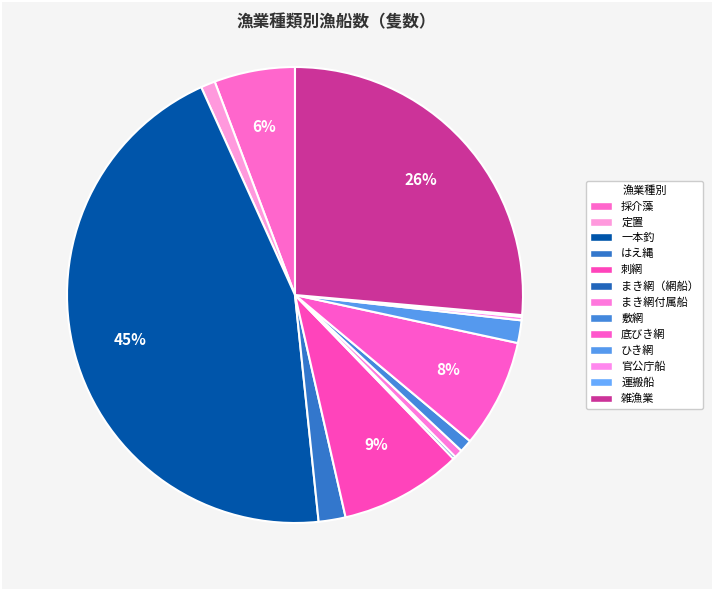

Do まき網（網船） and 底びき網 together represent more than half of the pie?

No